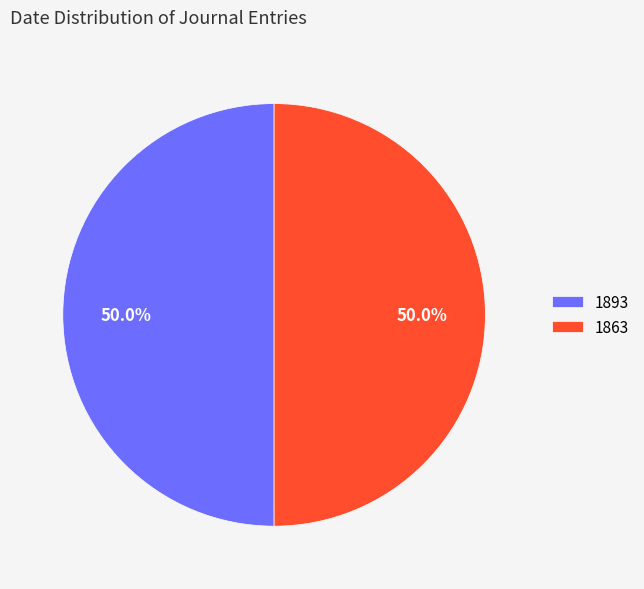

How much of the chart is everything except 1863?

50.0%